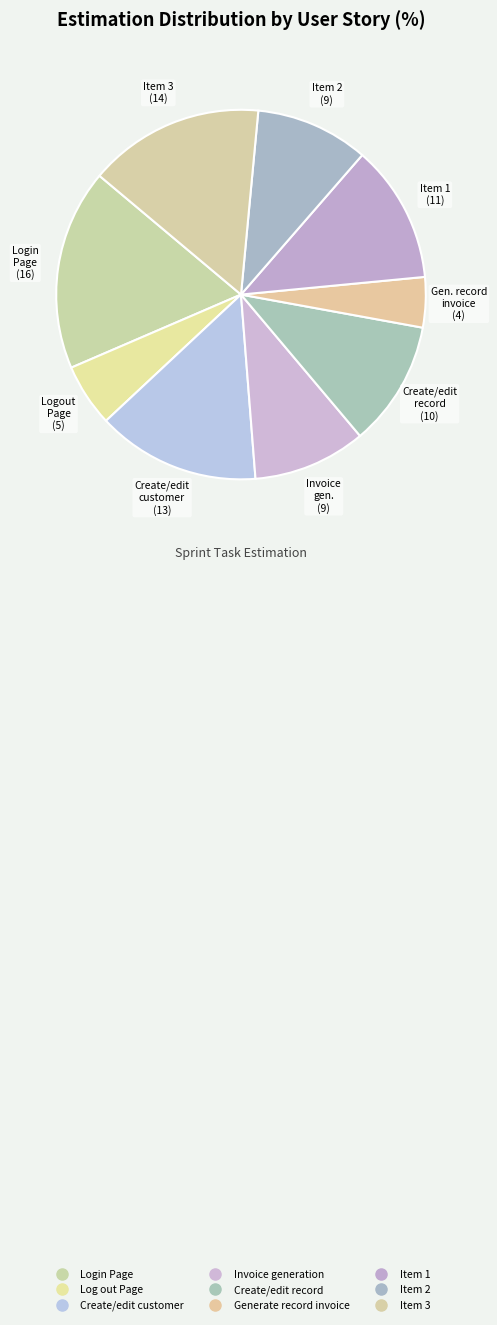

How many slices are in this pie chart?

9